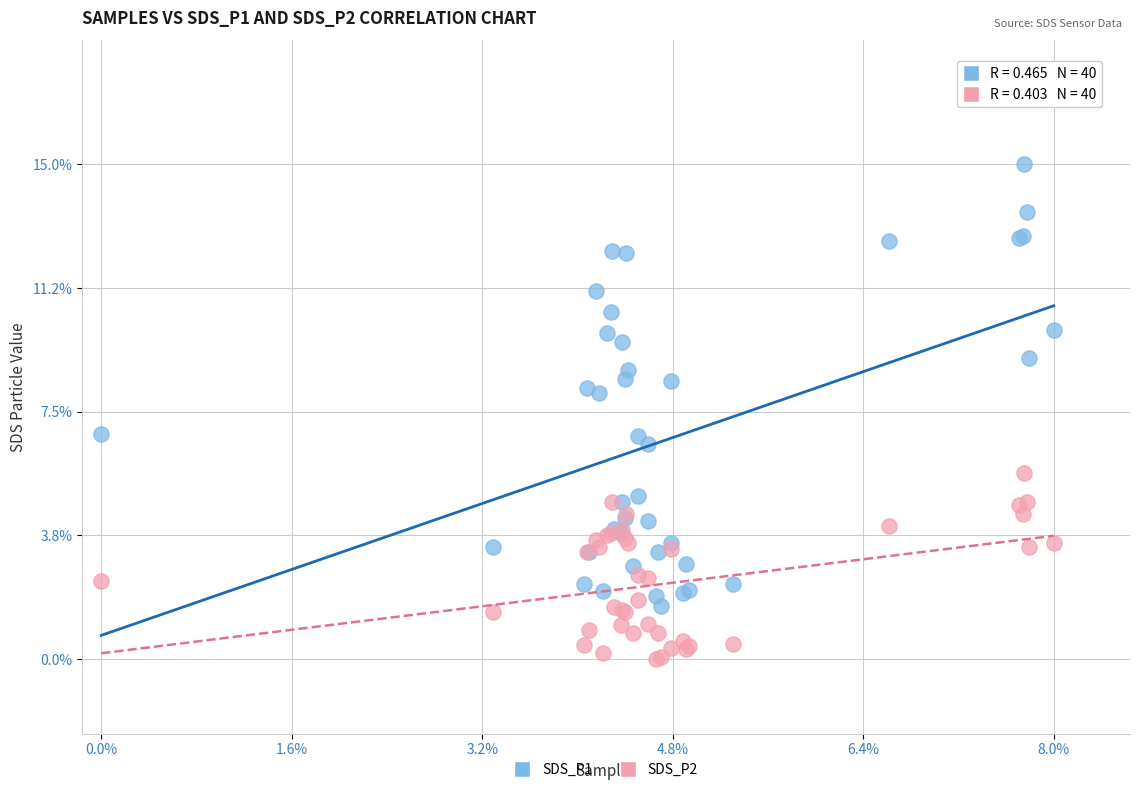

Which series reaches the maximum Y coordinate?

SDS_P1